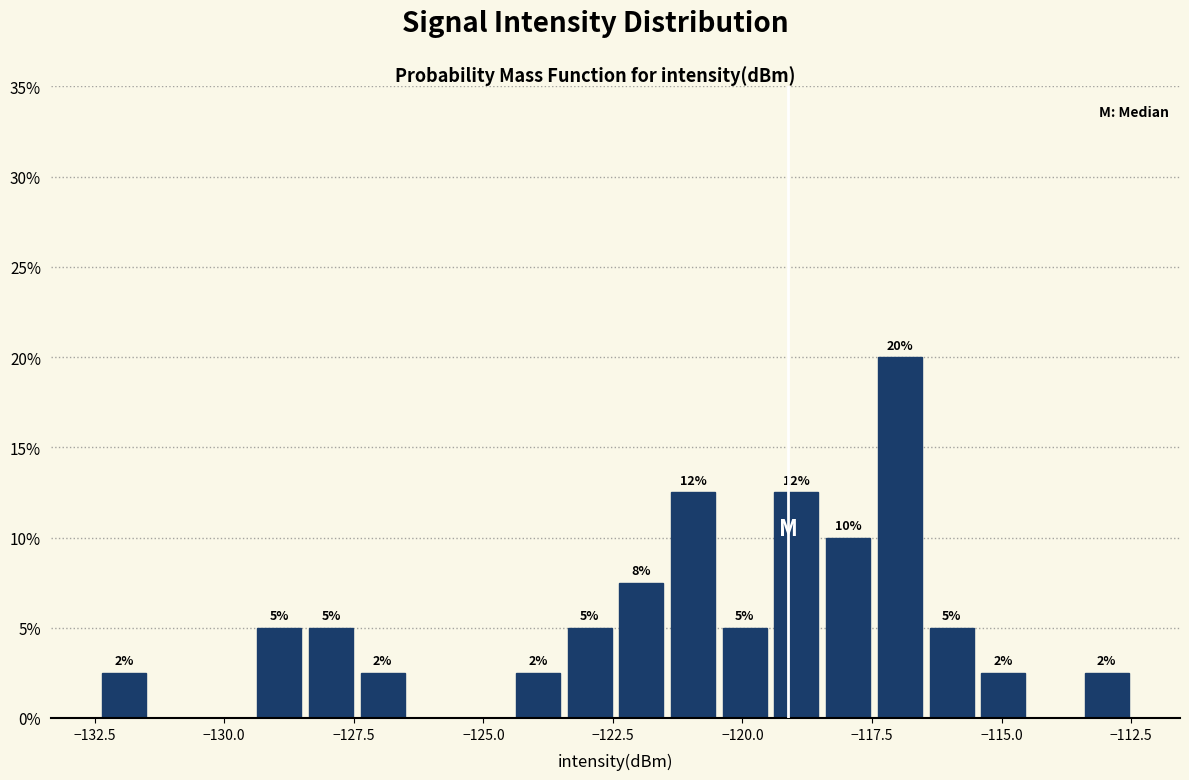

Read against the x-axis, roughly where is the centre of the tallest bar?

-117.0